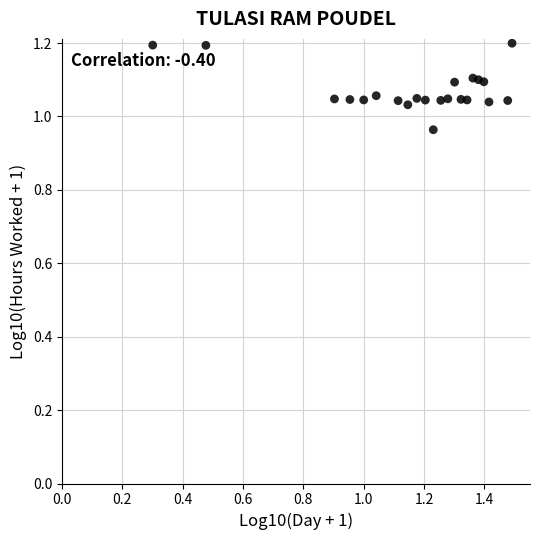

What is the range of X values (max minus min)?

1.2